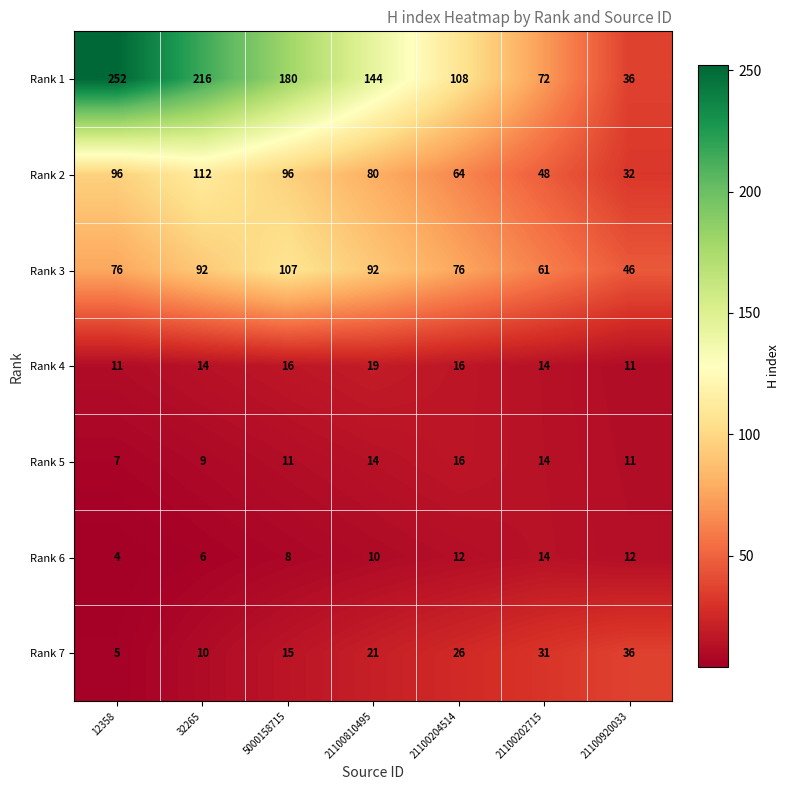

What is the sum of all Rank 4 values?

101